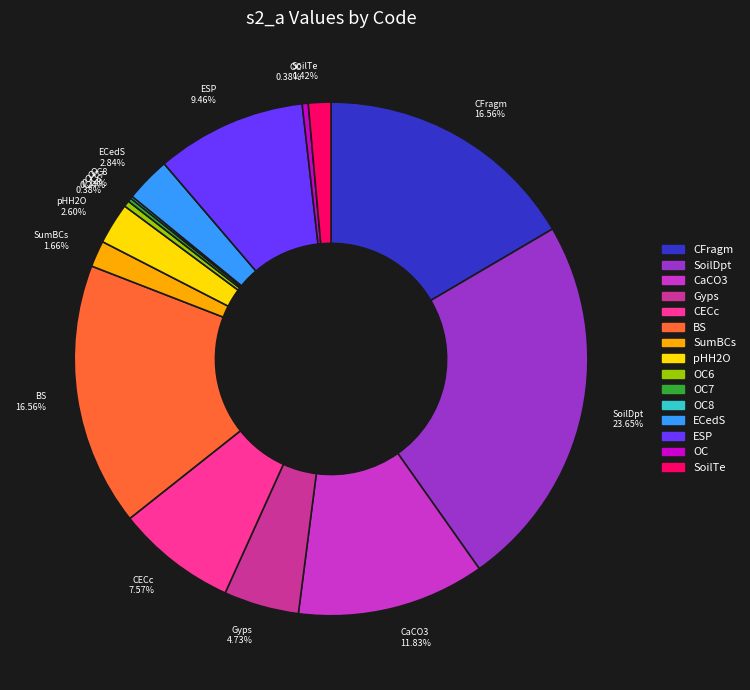

What portion of the pie excludes Gyps?

95.3%